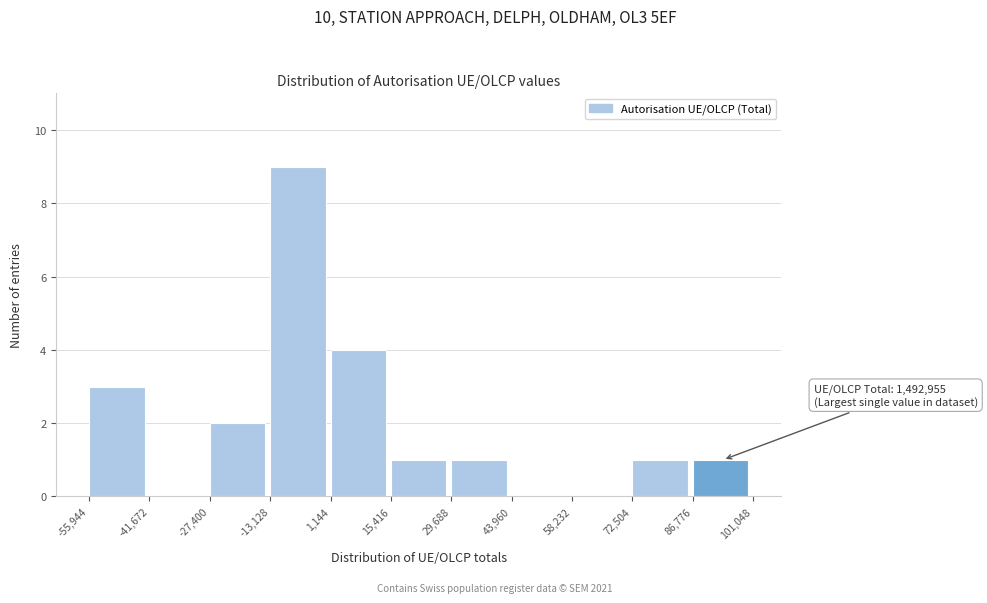

Which range on the x-axis has the tallest bar?

-13,128 to 1,144